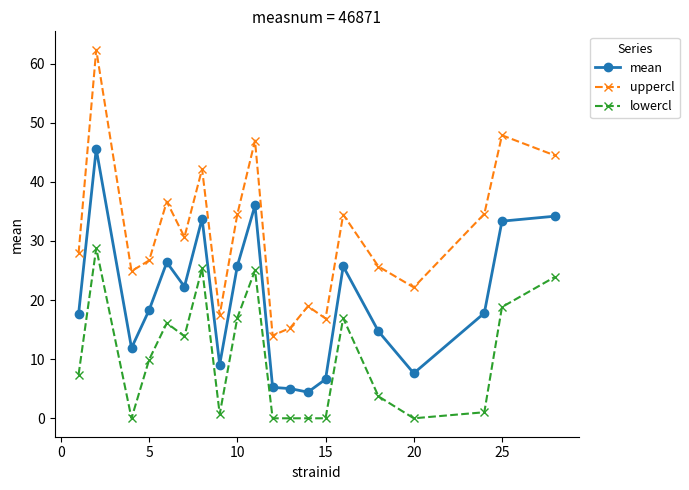

What is the difference between the maximum and minimum values in the lowercl series?

28.8